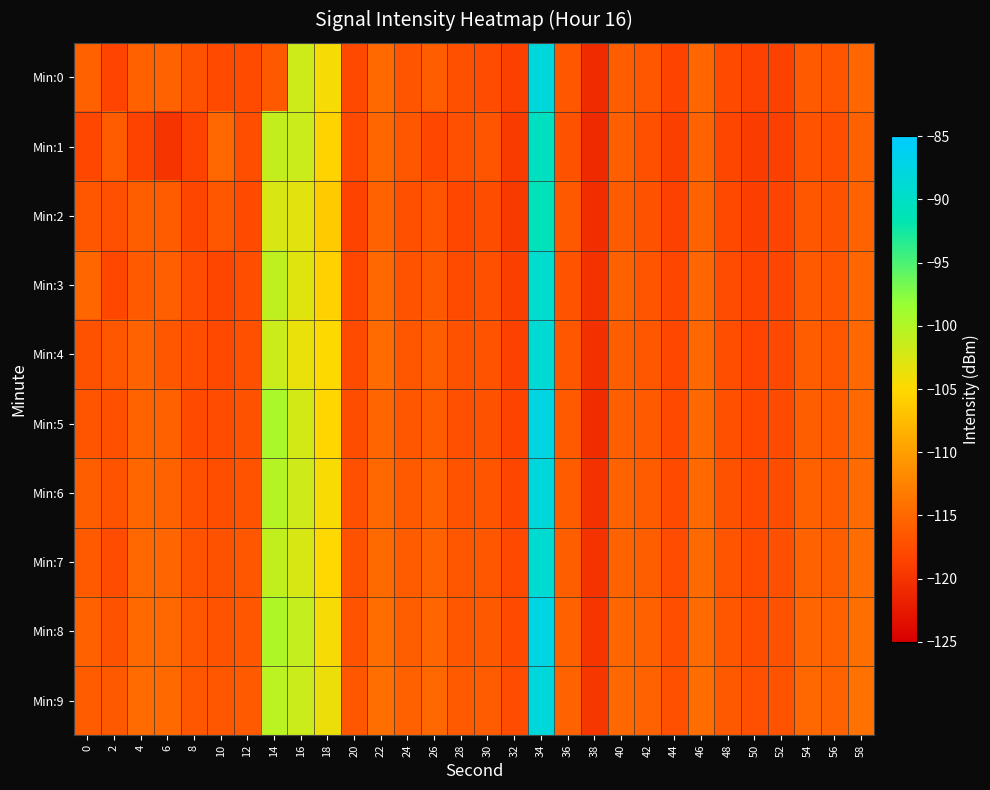

Which series has the widest spread of values?

Min:5